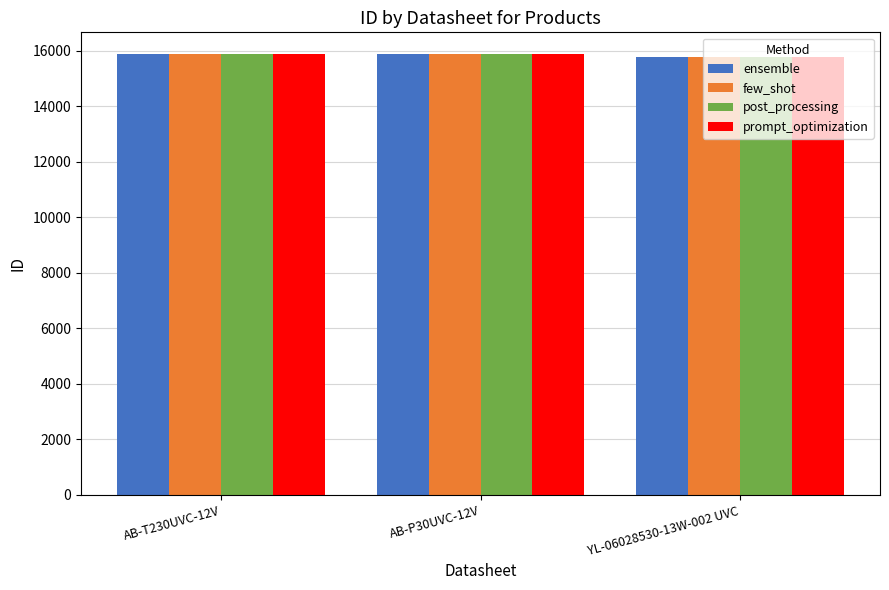

Read the ensemble value at AB-P30UVC-12V, to the nearest 5.

15875